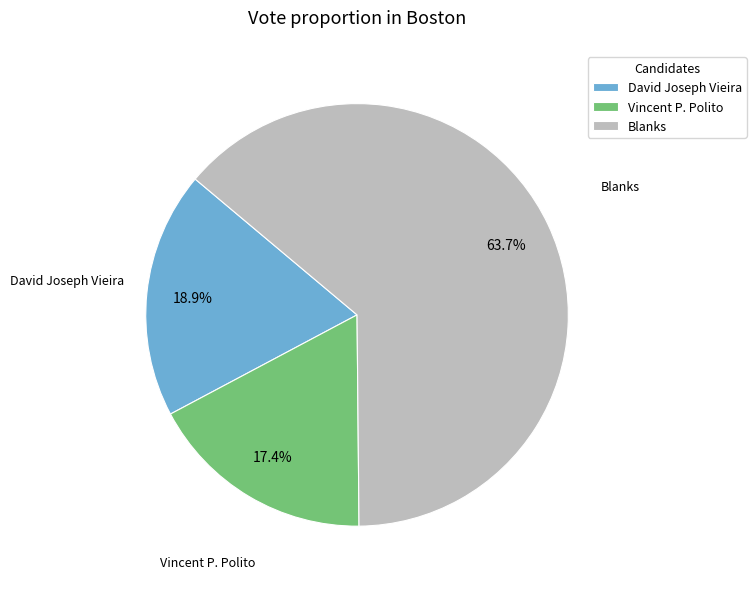

Which slice is the smallest?

Vincent P. Polito